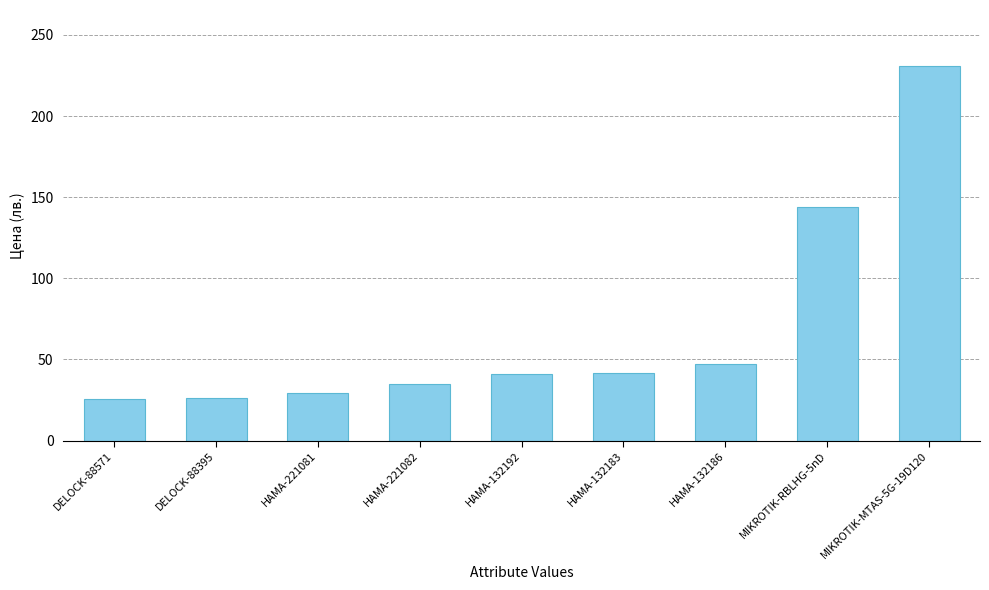

What position from the right is MIKROTIK-RBLHG-5nD?

2